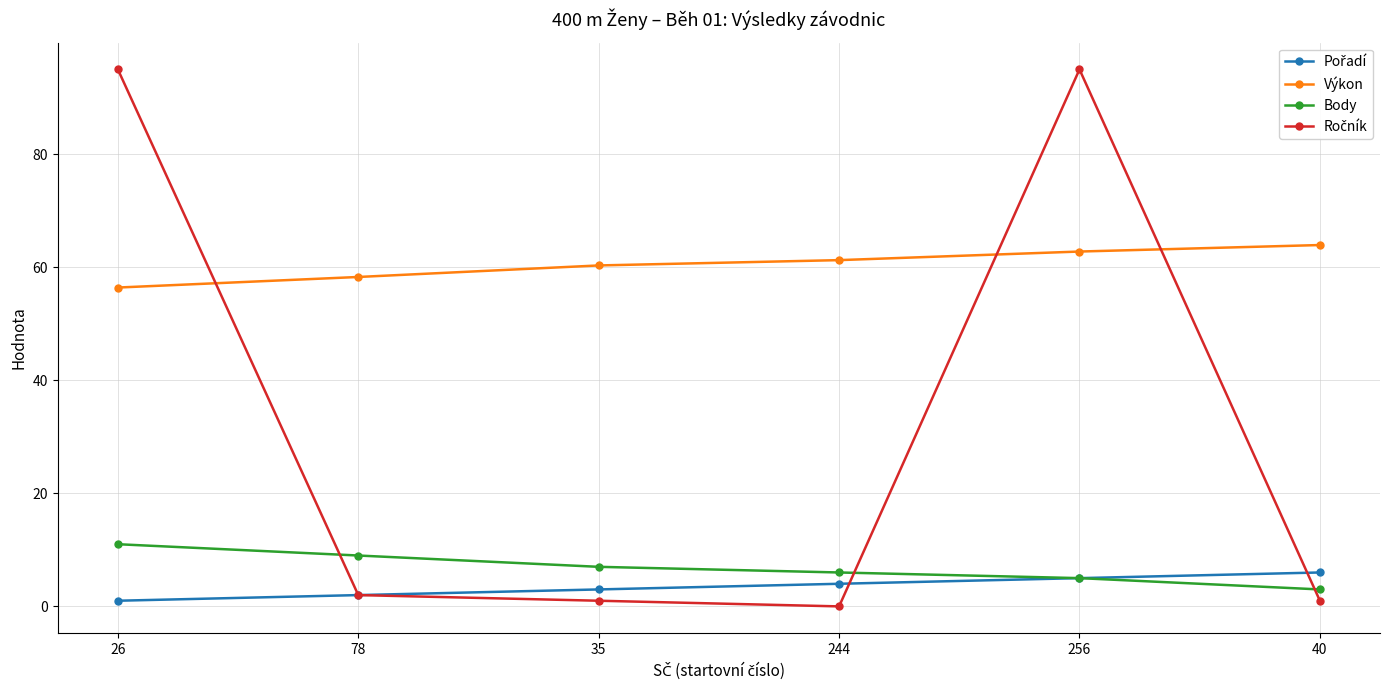

The value of Výkon at 244 is 61.3. True or false?

True